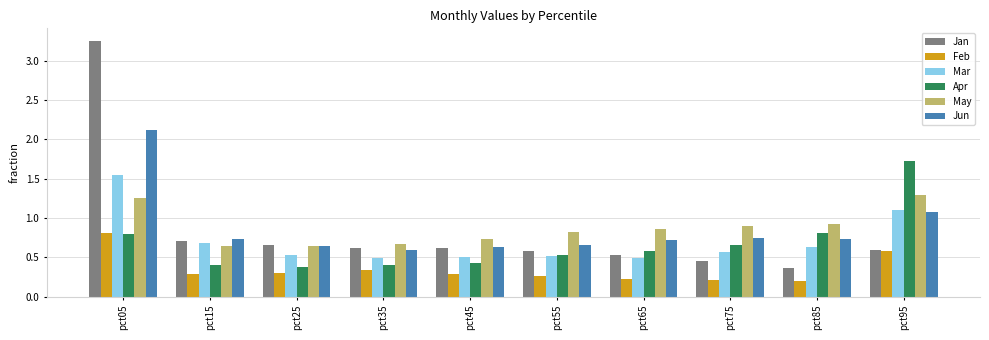

Which label corresponds to the largest value in the chart?

pct05